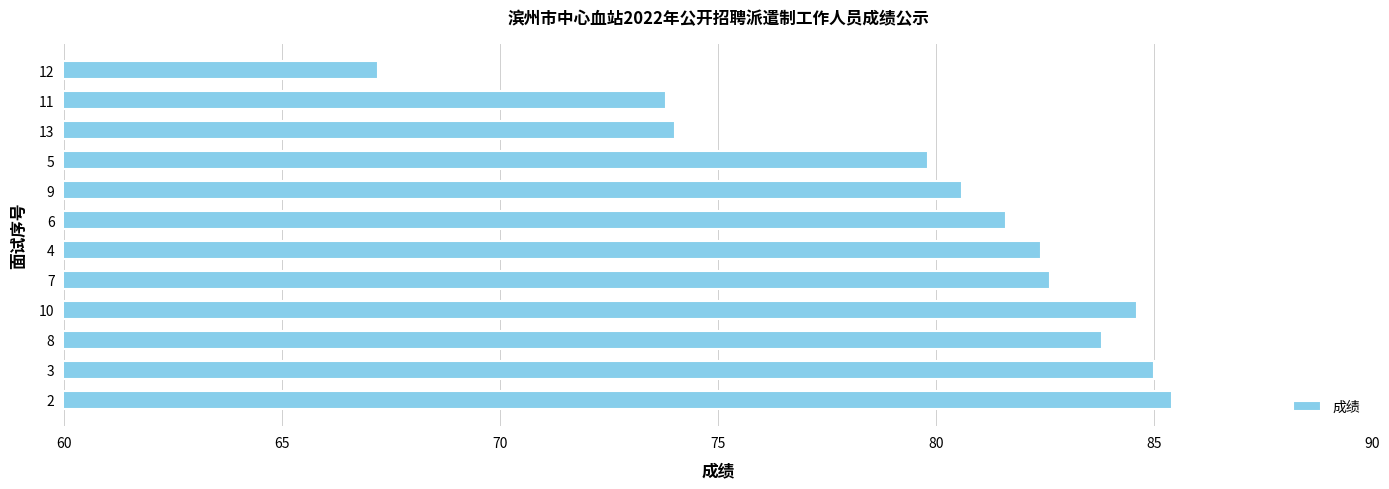

Which label corresponds to the largest value in the chart?

2